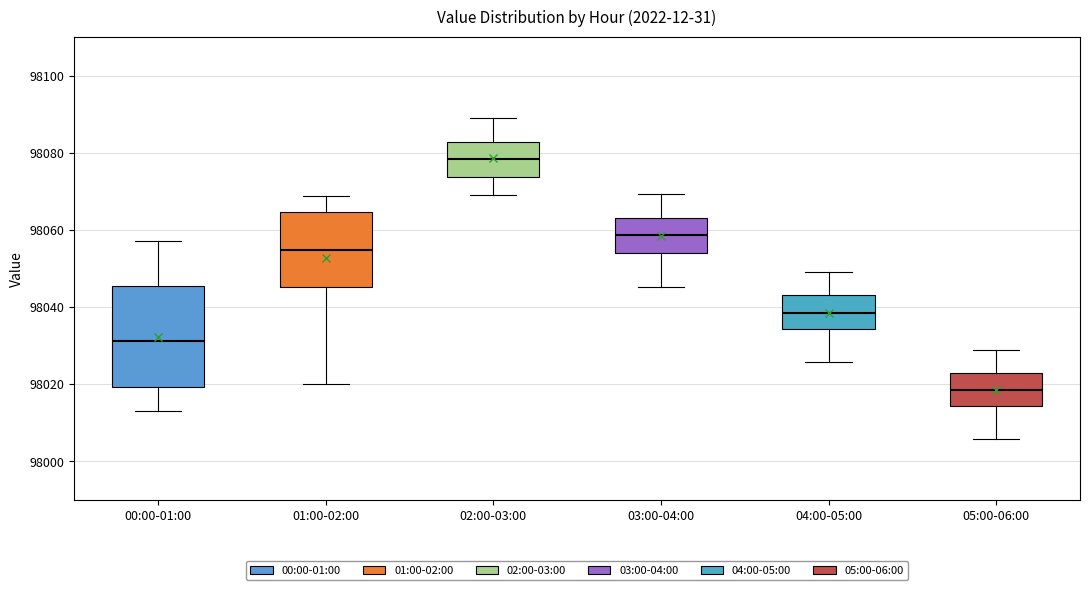

Where does the upper whisker of the box for 05:00-06:00 end on the y-axis? The values are not printed on the chart, so give them approximately, as read against the axis.

98030